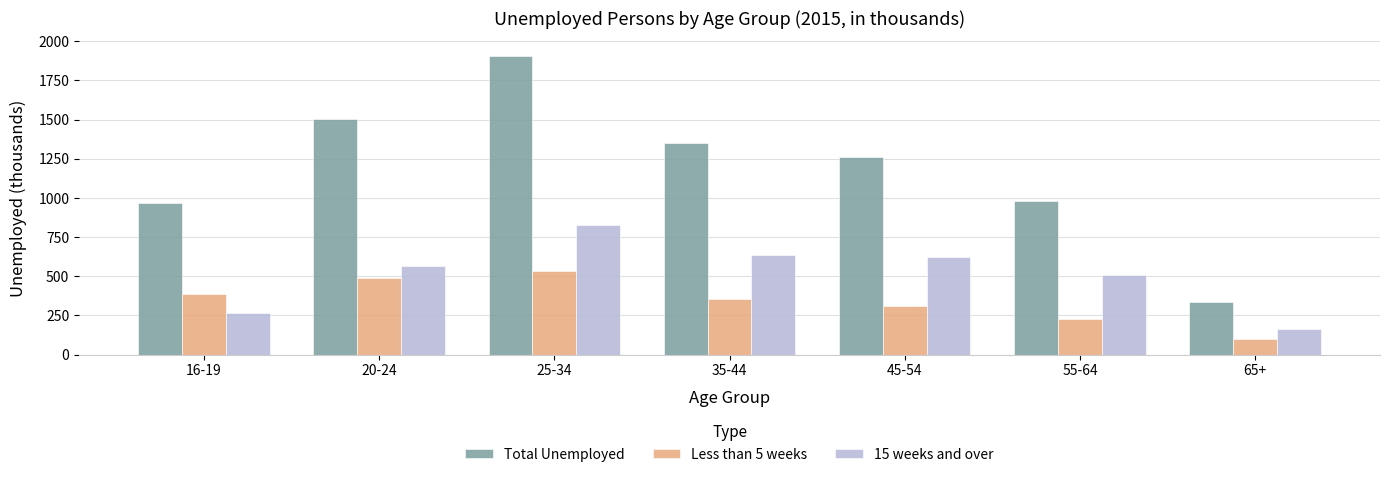

At which label does 15 weeks and over reach its minimum?

65+